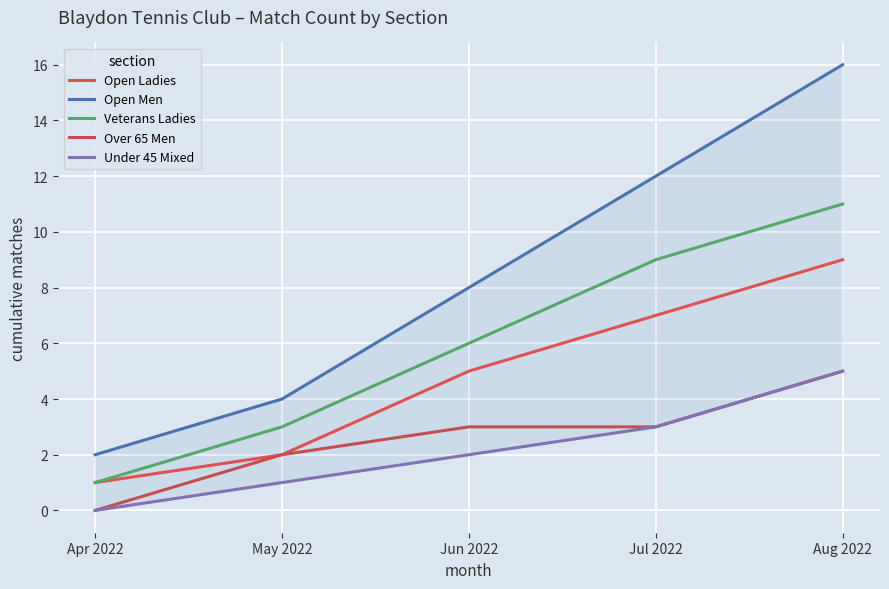

At which category is the sum across all series the highest?

Aug 2022